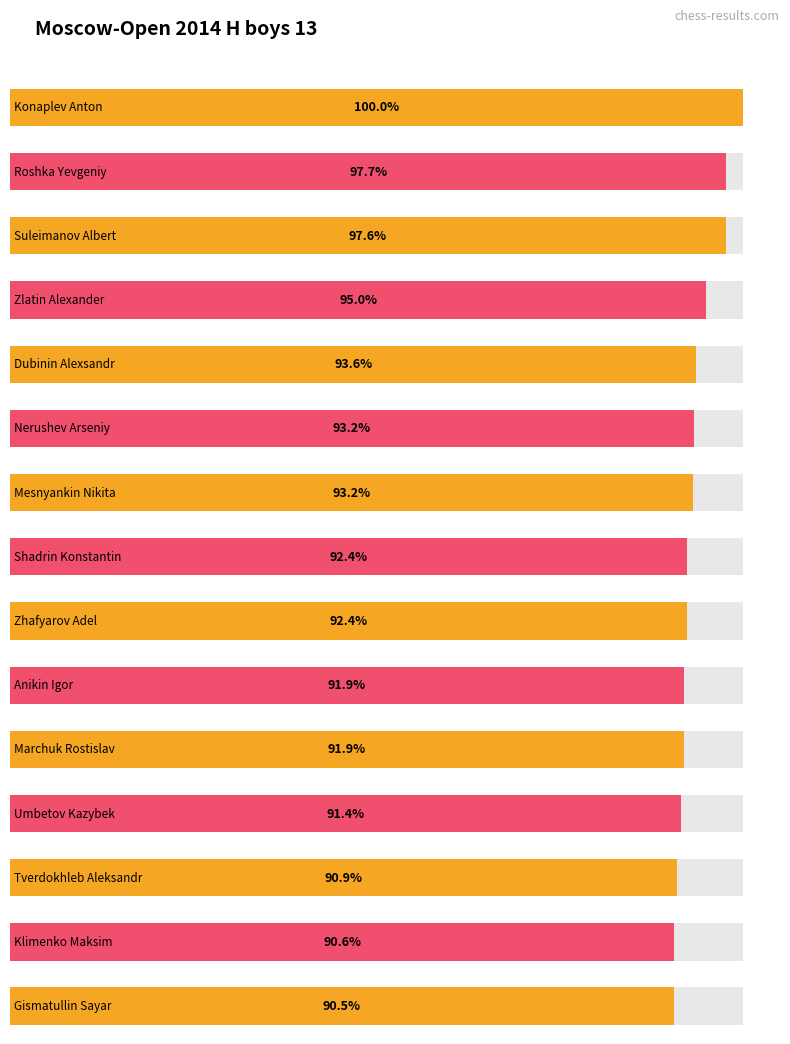

List the labels in order of value, largest first.

Konaplev Anton, Roshka Yevgeniy, Suleimanov Albert, Zlatin Alexander, Dubinin Alexsandr, Nerushev Arseniy, Mesnyankin Nikita, Shadrin Konstantin, Zhafyarov Adel, Anikin Igor, Marchuk Rostislav, Umbetov Kazybek, Tverdokhleb Aleksandr, Klimenko Maksim, Gismatullin Sayar